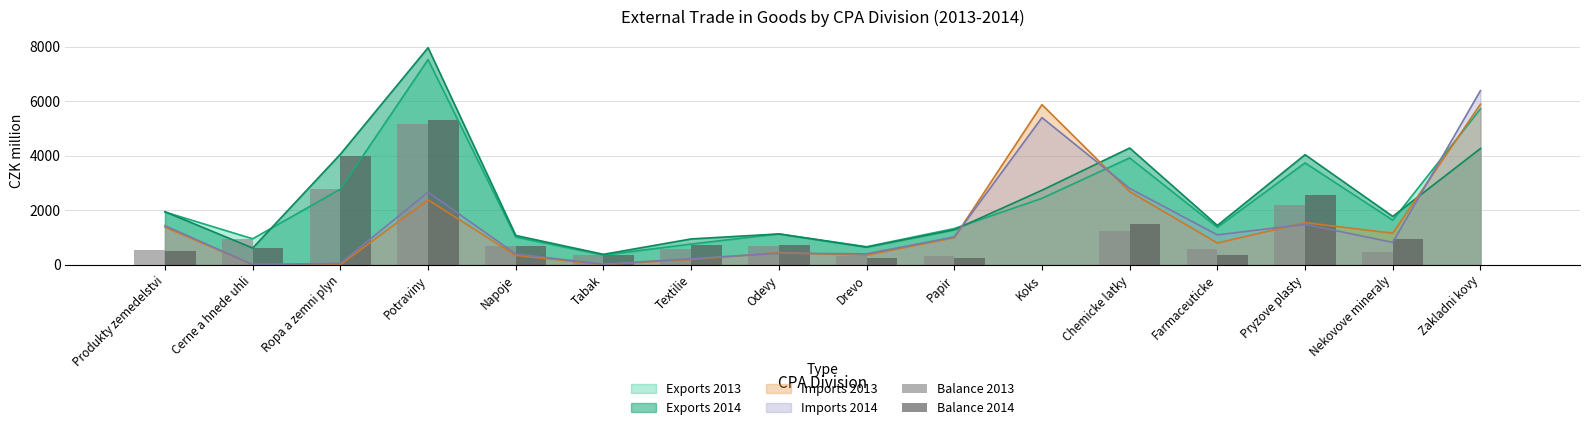

Is the value of Balance 2013 at Produkty zemedelstvi greater than the value of Balance 2014 at Drevo?

Yes